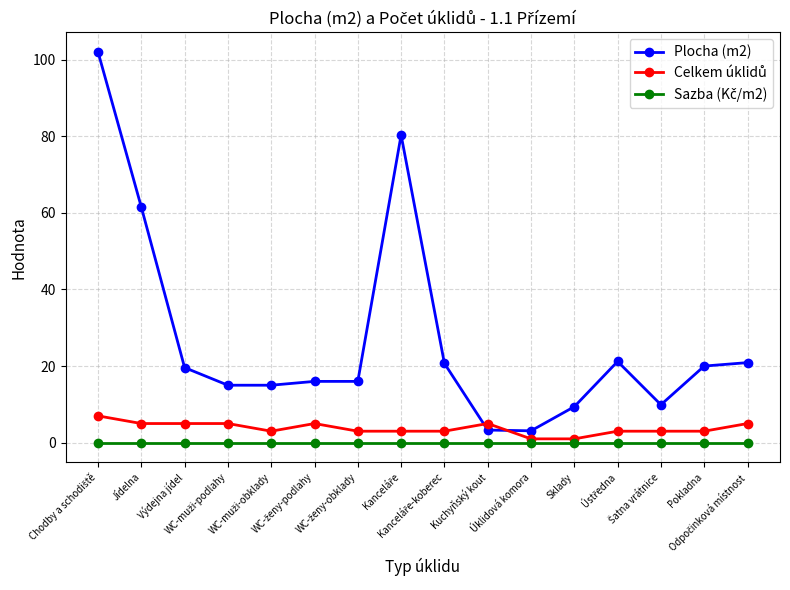

What is the value of the Plocha (m2) point at the 9th from the left?

20.7